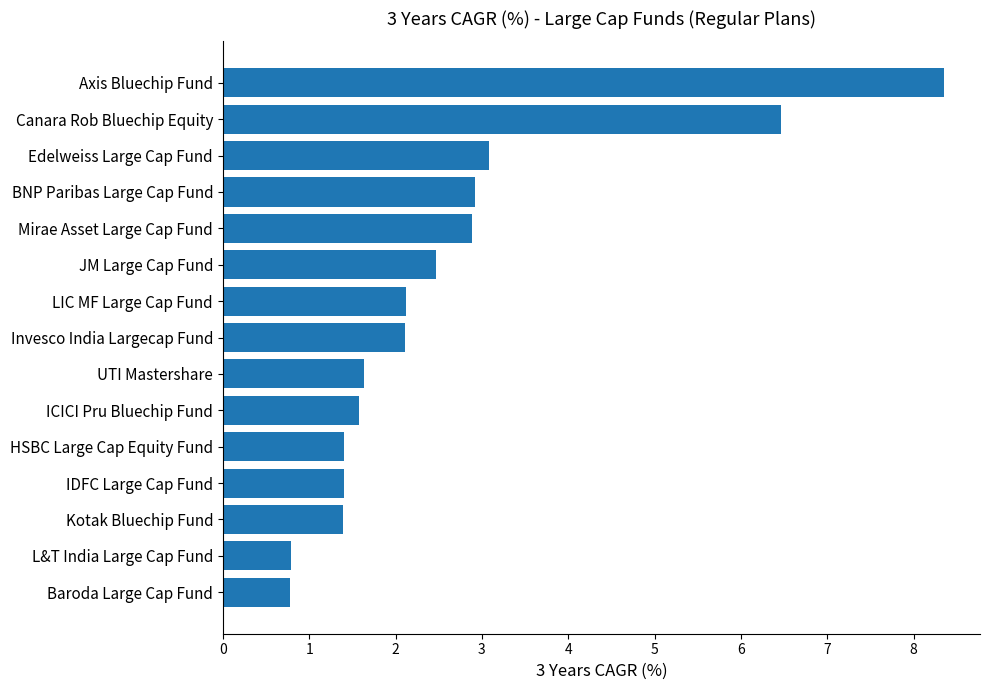

What is the difference between the maximum and minimum values?

7.6